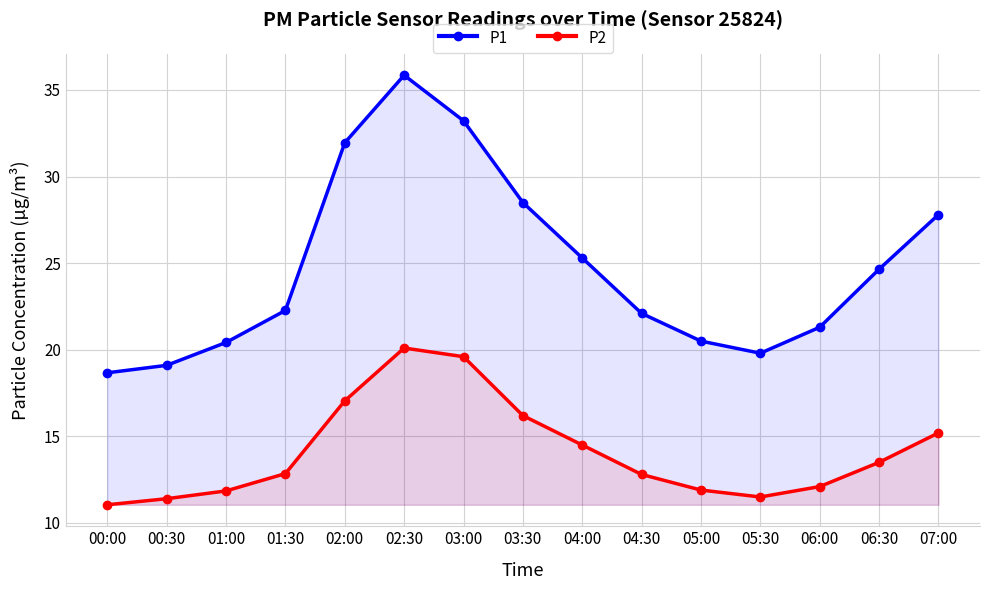

Reading left to right, extract all data points from this chart.

P1: 18.7	19.1	20.4	22.3	31.9	35.9	33.2	28.5	25.3	22.1	20.5	19.8	21.3	24.6	27.8
P2: 11.1	11.4	11.8	12.8	17.1	20.1	19.6	16.2	14.5	12.8	11.9	11.5	12.1	13.5	15.2